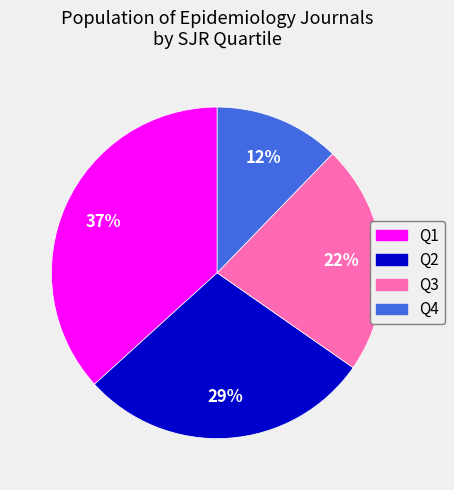

How many segments does this pie chart have?

4